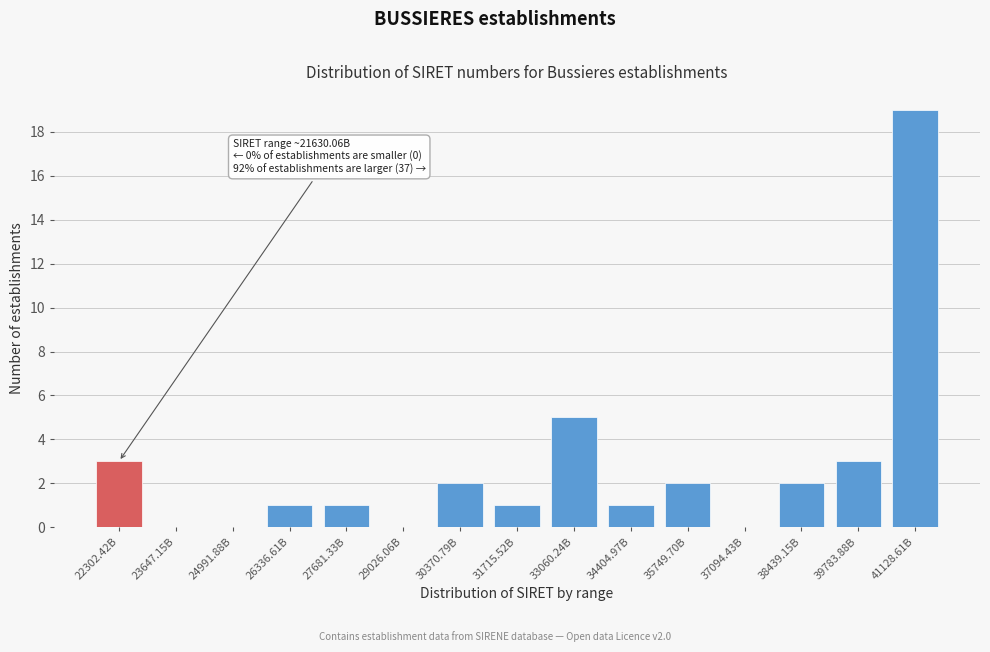

Reading left to right, extract all data points from this chart.

22302.42B=3	23647.15B=0	24991.88B=0	26336.61B=1	27681.33B=1	29026.06B=0	30370.79B=2	31715.52B=1	33060.24B=5	34404.97B=1	35749.70B=2	37094.43B=0	38439.15B=2	39783.88B=3	41128.61B=19